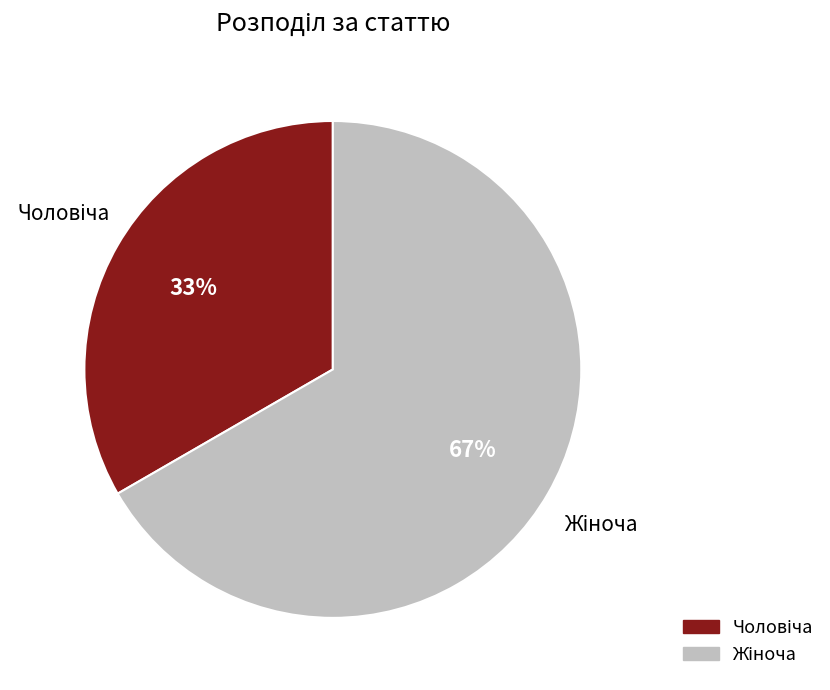

Count the number of slices in the pie.

2